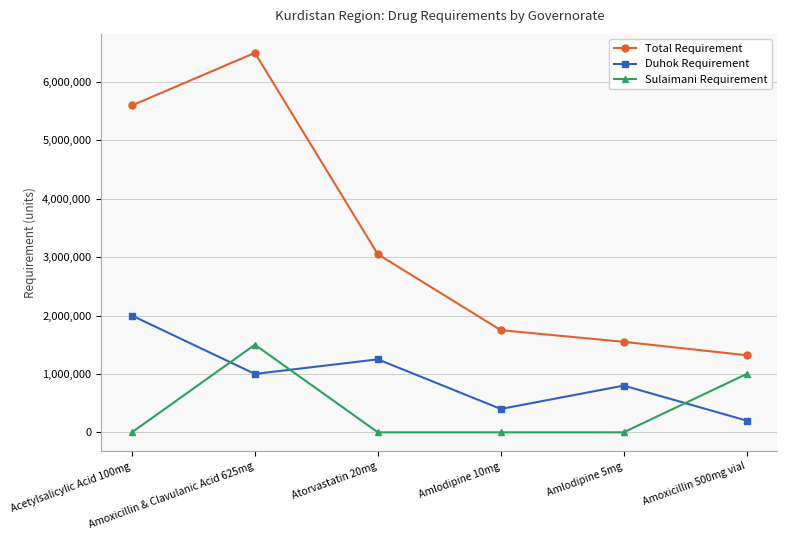

Which series has the largest range (max minus min)?

Total Requirement